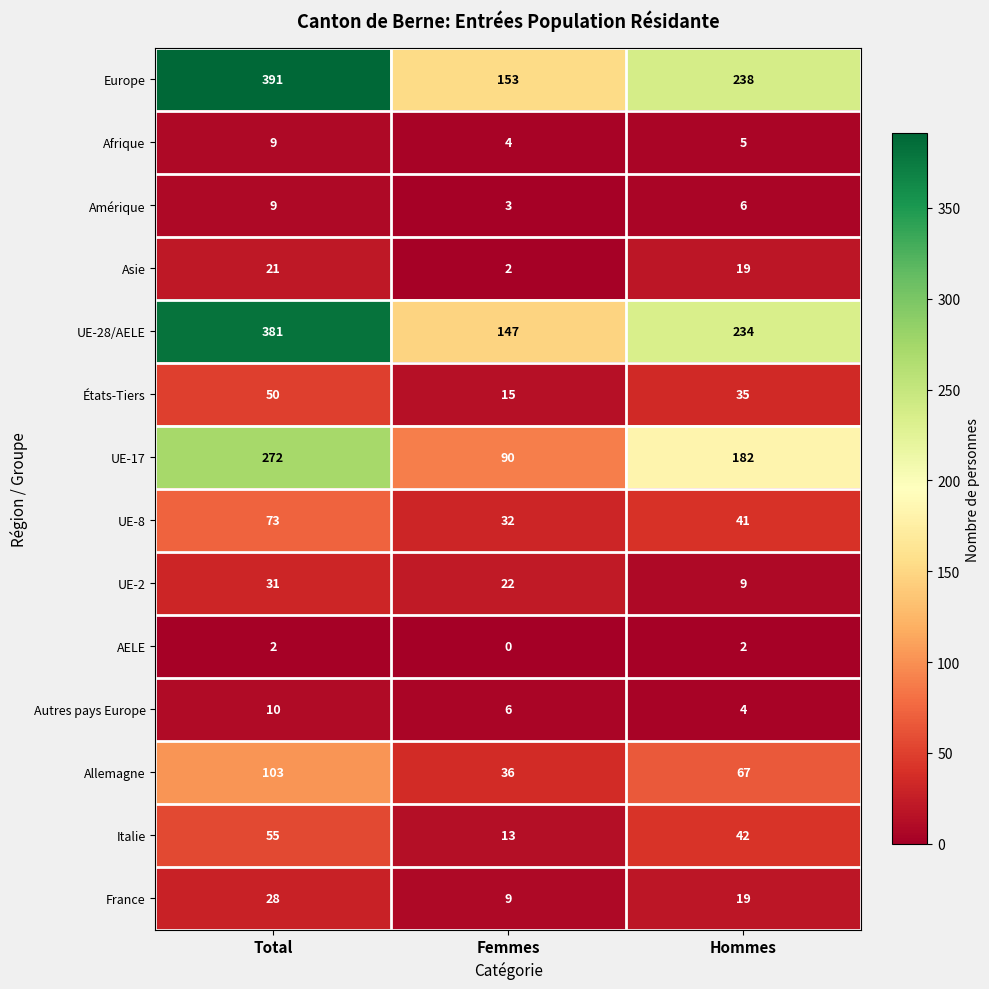

What is the sum of all AELE values?

4